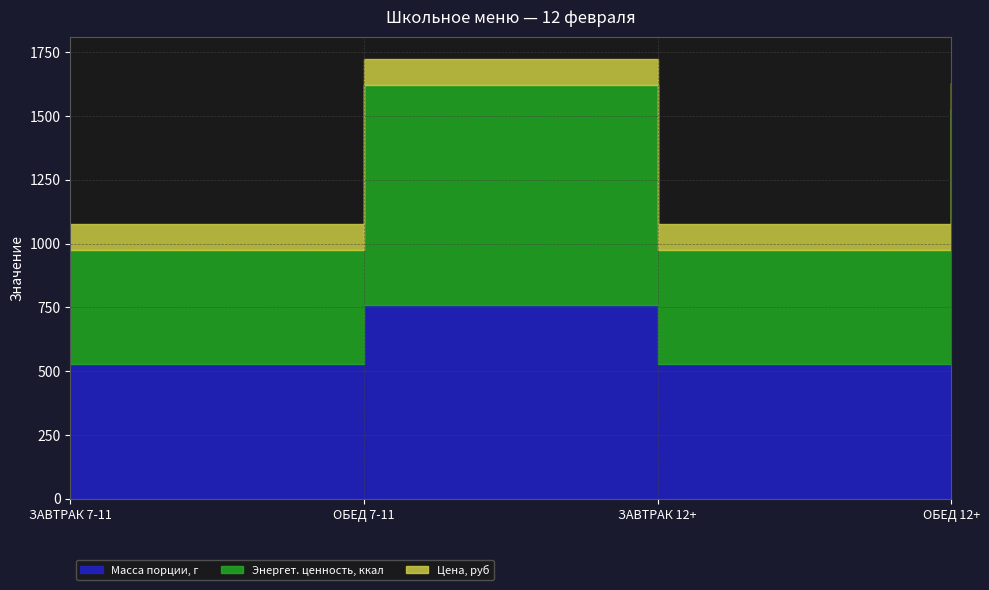

How many data points in Энергет. ценность, ккал are less than 862?

2